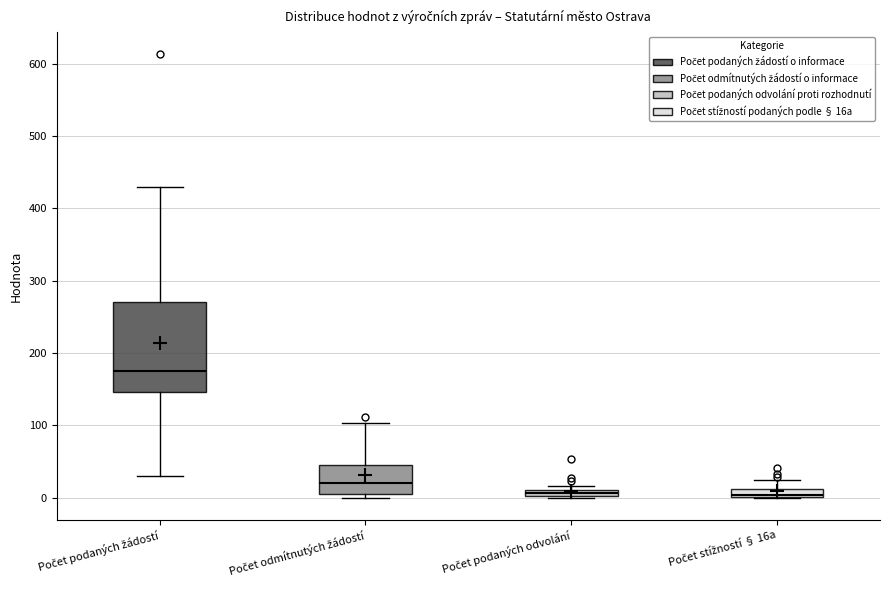

Comparing the boxes themselves (not the whiskers), which one is the tallest?

Počet podaných žádostí